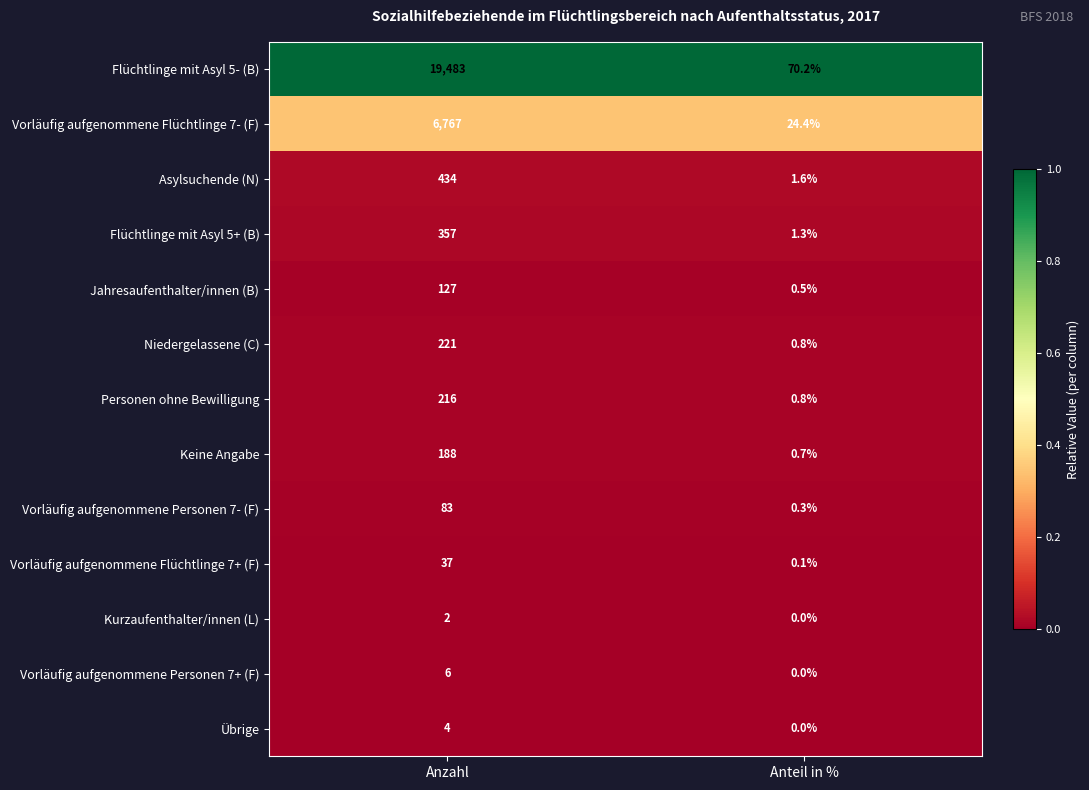

Is it true that Jahresaufenthalter/innen (B) equals 0.5 at Anteil in %?

True